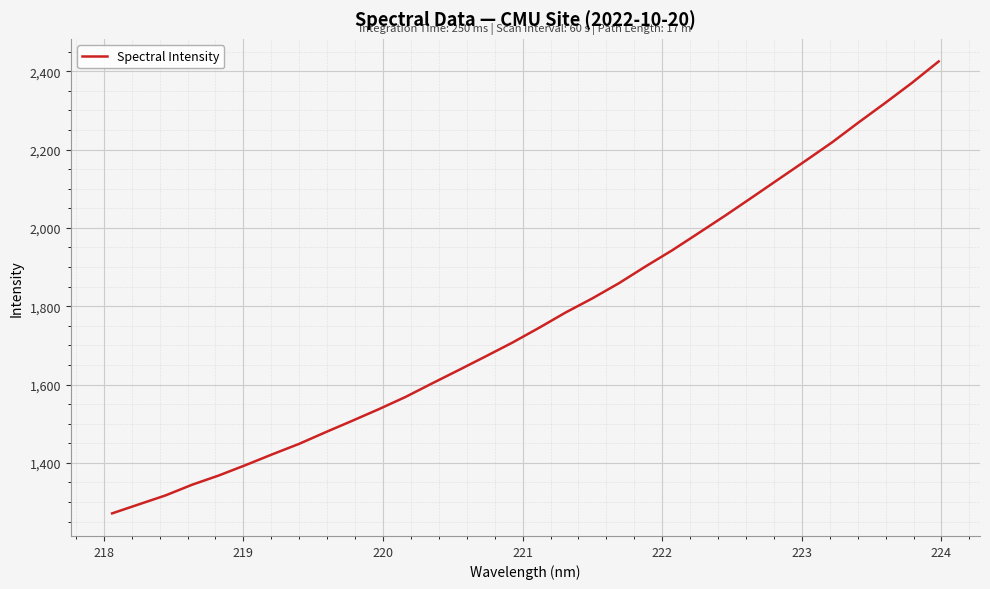

What is the average value?

1769.3